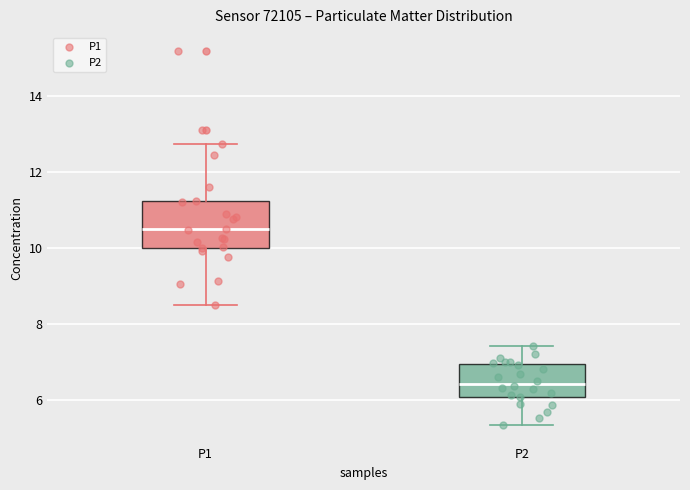

Where is the upper edge of the box for P2 on the y-axis? The values are not printed on the chart, so give them approximately, as read against the axis.

7.0